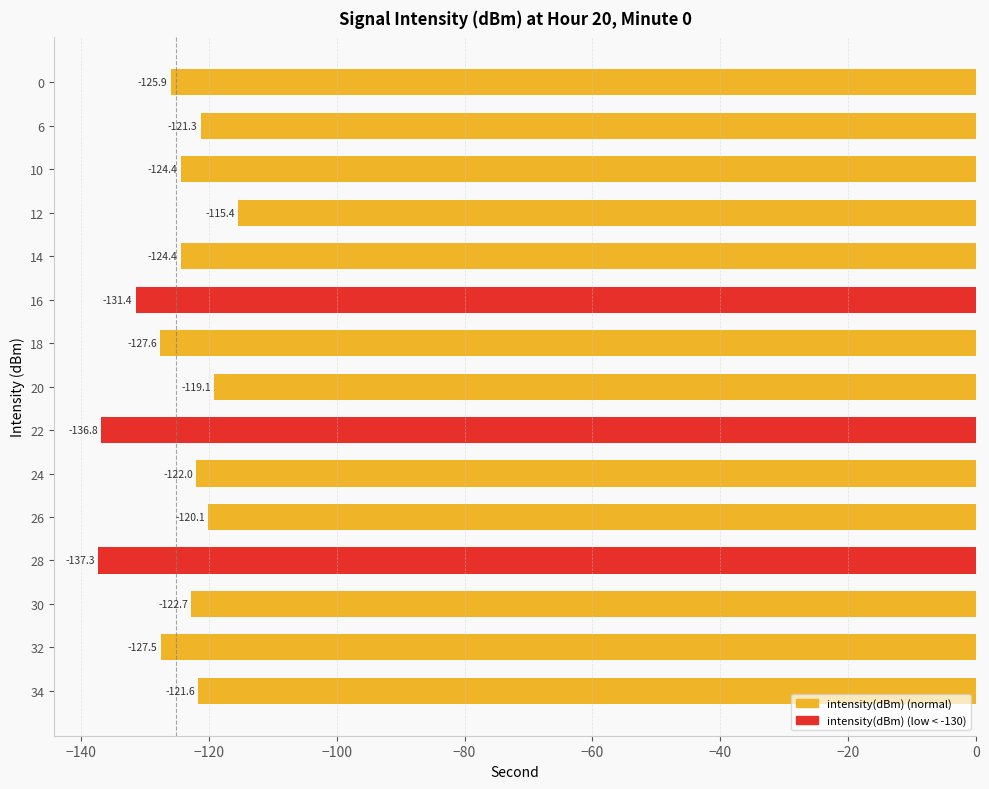

How many values are below -124?

8